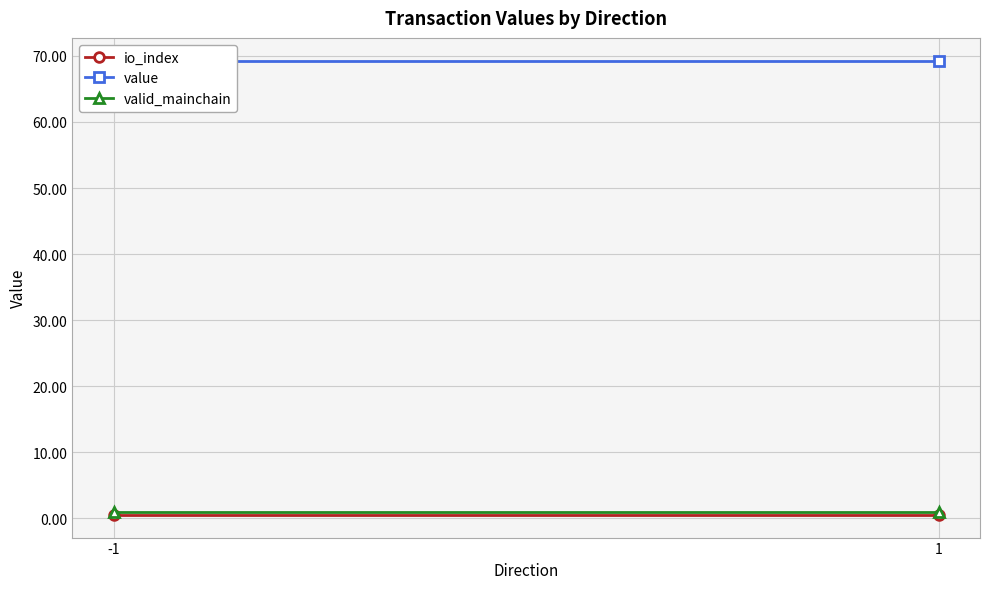

Between -1 and 1, which is larger?

-1